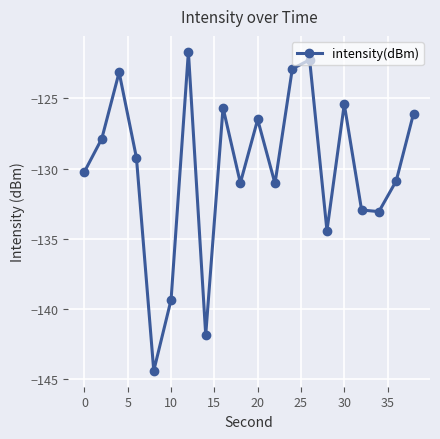

What is the average value?

-130.0